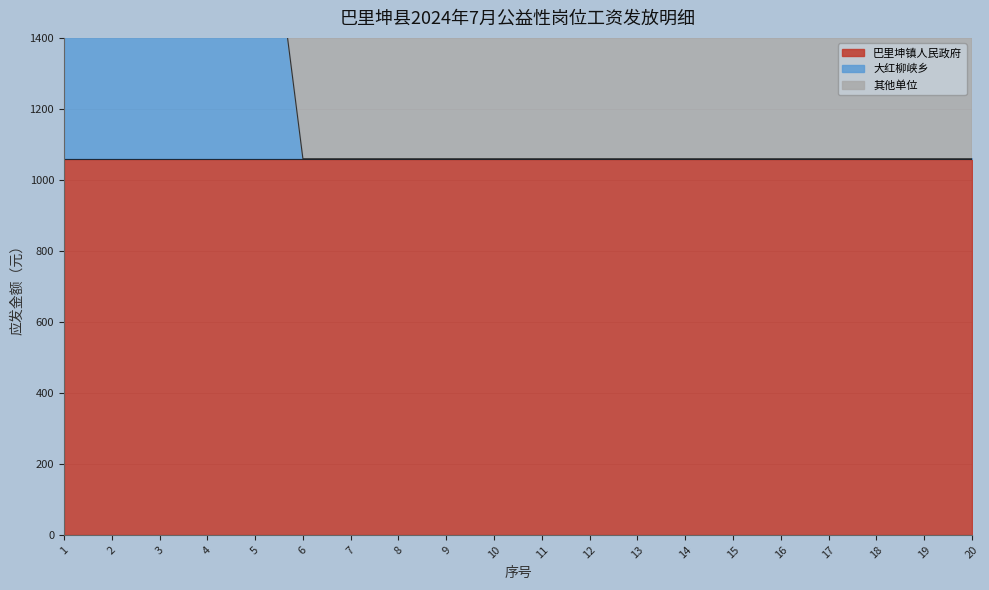

Reading left to right, list all the values displayed in this chart.

巴里坤镇人民政府: 1059.6	1059.6	1059.6	1059.6	1059.6	1059.6	1059.6	1059.6	1059.6	1059.6	1059.6	1059.6	1059.6	1059.6	1059.6	1059.6	1059.6	1059.6	1059.6	1059.6
大红柳峡乡: 1059.6	1059.6	1059.6	1059.6	1059.6	0.0	0.0	0.0	0.0	0.0	0.0	0.0	0.0	0.0	0.0	0.0	0.0	0.0	0.0	0.0
其他单位: 1059.6	1059.6	1059.6	1059.6	1059.6	1059.6	1059.6	805.0	1059.6	1059.6	1059.6	1059.6	1059.6	1059.6	1059.6	1059.6	1059.6	1059.6	1059.6	1059.6